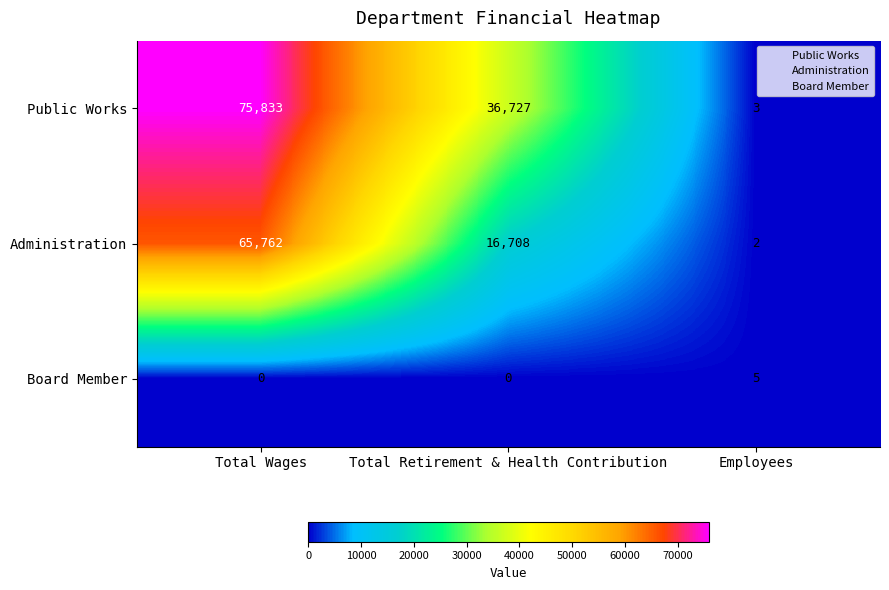

How many series are shown in this chart?

3